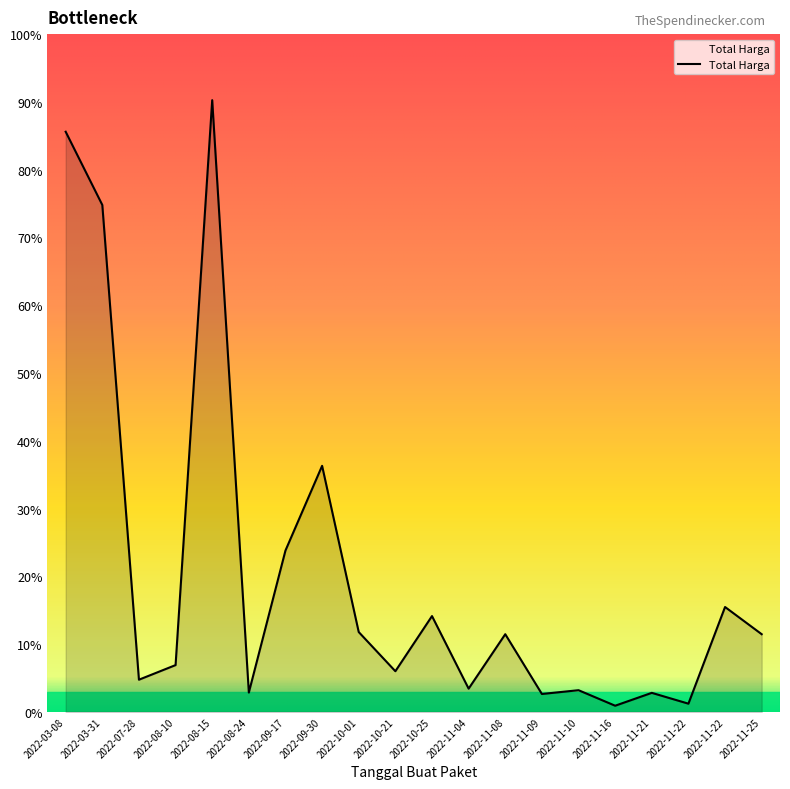

Which category has the lowest value across all series?

2022-11-16